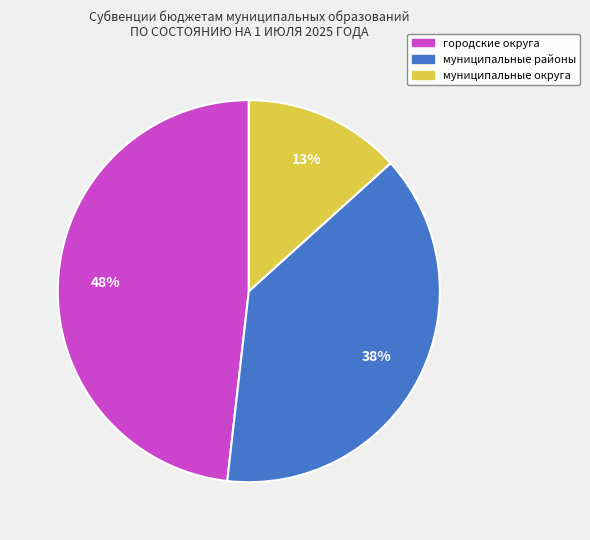

Is there a majority slice in this chart?

No